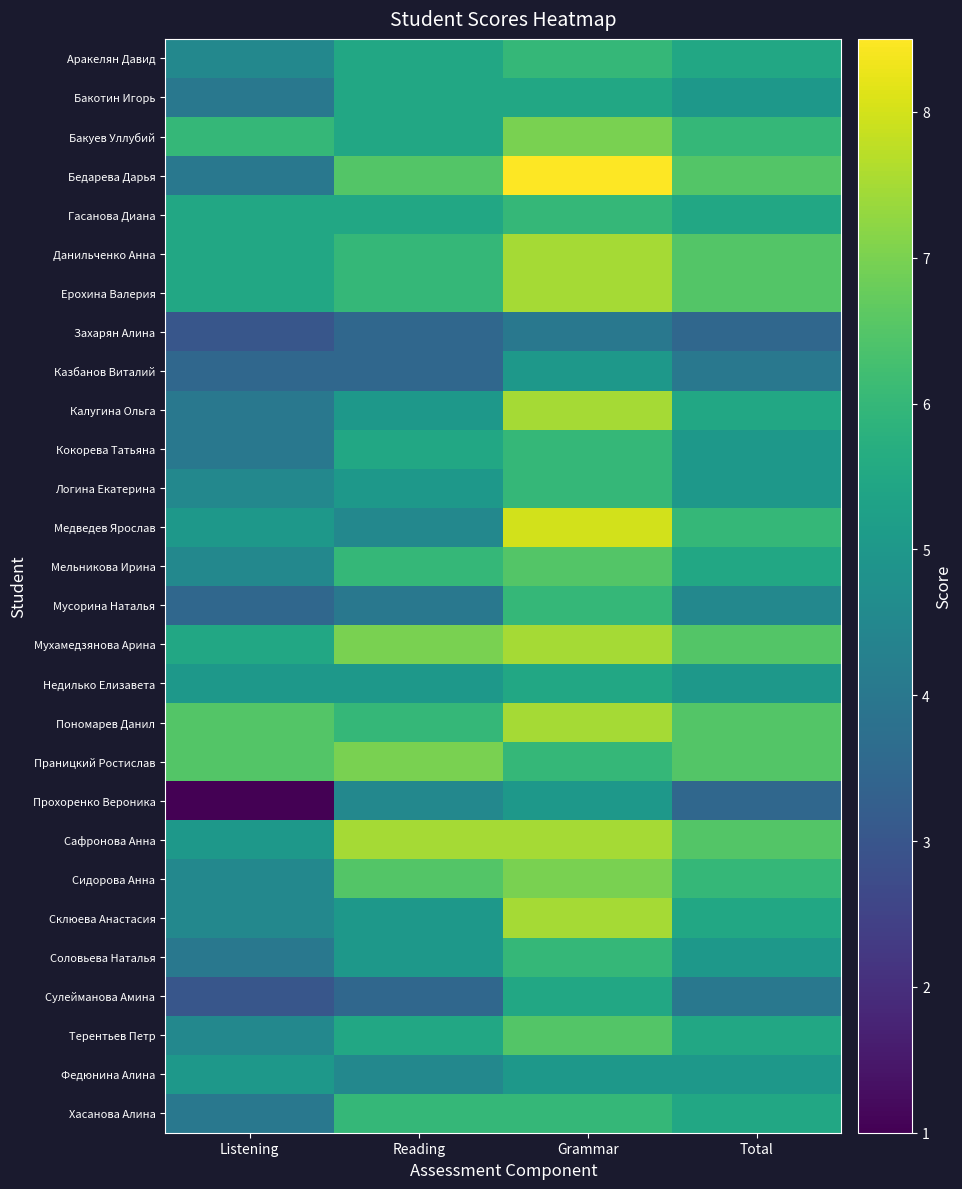

List the series in order of their peak value, lowest first.

Захарян Алина, Казбанов Виталий, Прохоренко Вероника, Федюнина Алина, Бакотин Игорь, Недилько Елизавета, Сулейманова Амина, Аракелян Давид, Гасанова Диана, Кокорева Татьяна, Логина Екатерина, Мусорина Наталья, Соловьева Наталья, Хасанова Алина, Мельникова Ирина, Терентьев Петр, Бакуев Уллубий, Праницкий Ростислав, Сидорова Анна, Данильченко Анна, Ерохина Валерия, Калугина Ольга, Мухамедзянова Арина, Пономарев Данил, Сафронова Анна, Склюева Анастасия, Медведев Ярослав, Бедарева Дарья